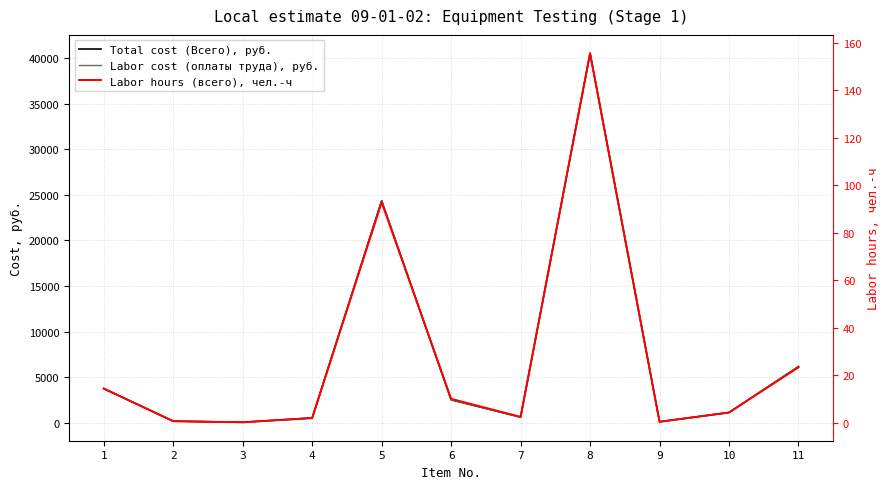

True or false: Total cost (Всего), руб. has more than 1 interior local peaks.

True